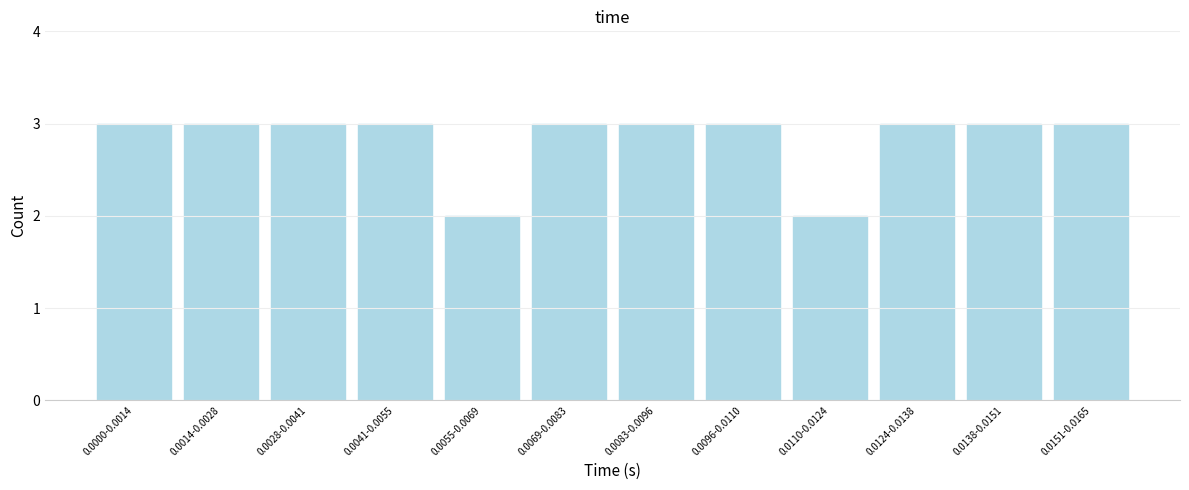

Reading left to right, list all the values displayed in this chart.

3	3	3	3	2	3	3	3	2	3	3	3